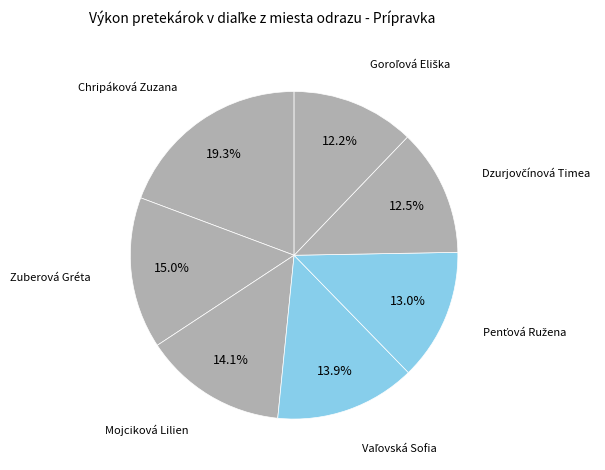

What is the total percentage of Zuberová Gréta and Mojciková Lilien?

29.1%